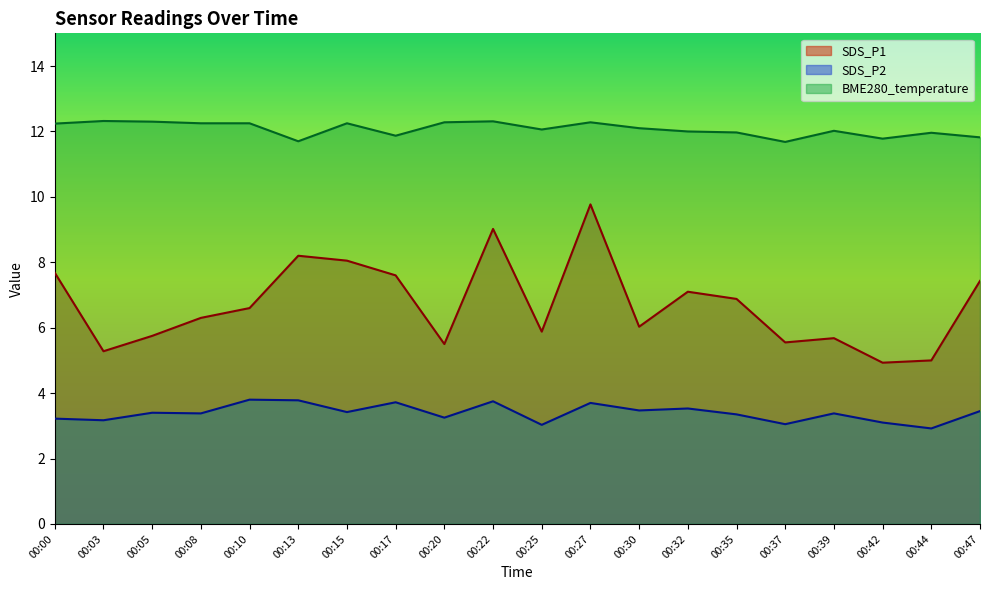

What is the difference between the highest and lowest values at 00:08?

8.9